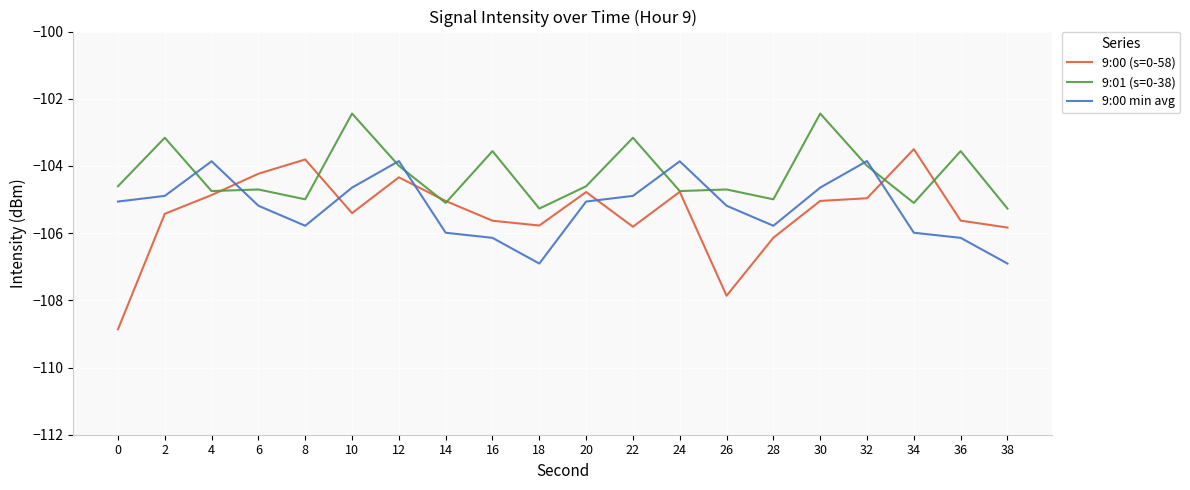

Does the chart have visible grid lines?

Yes